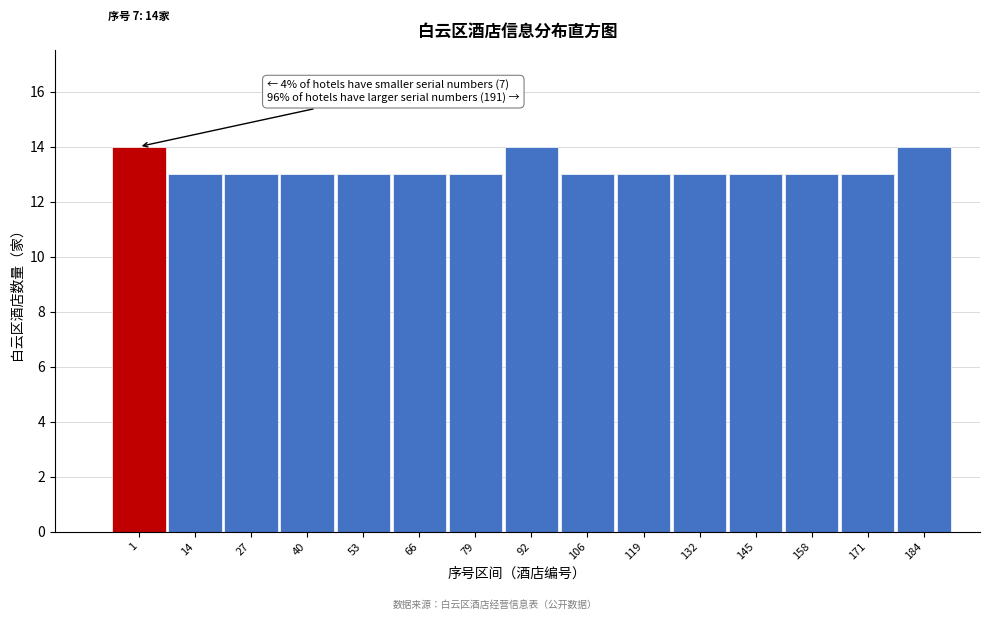

Reading left to right, extract all data points from this chart.

1=14	14=13	27=13	40=13	53=13	66=13	79=13	92=14	106=13	119=13	132=13	145=13	158=13	171=13	184=14